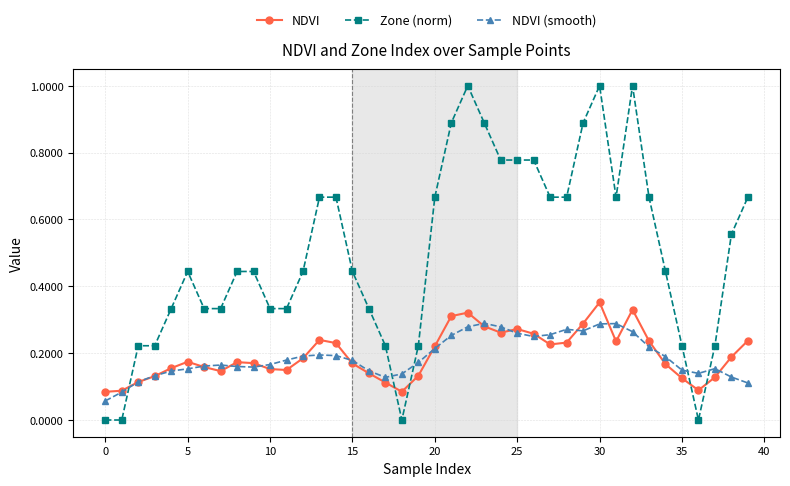

Which series has the largest total across all categories?

Zone (norm)